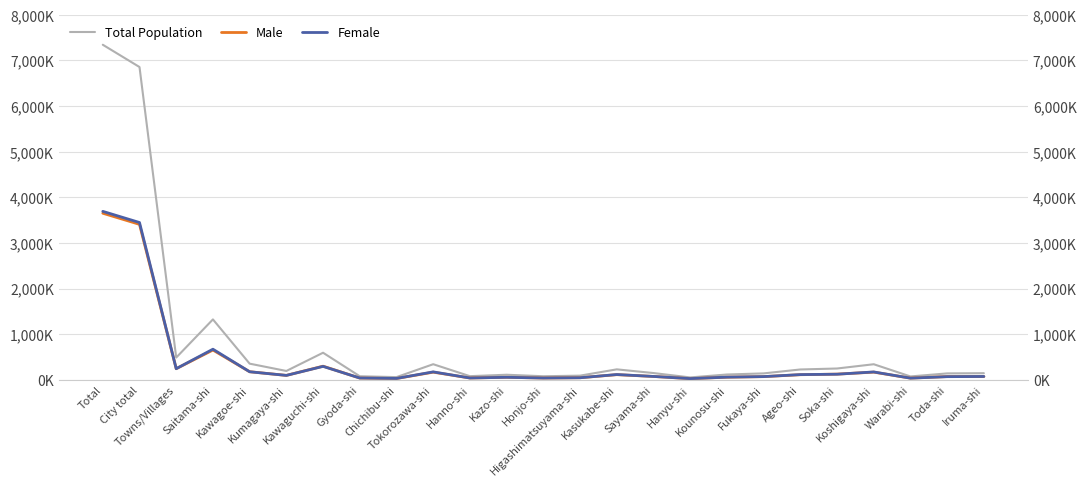

How many data points in Female are less than 74?

12